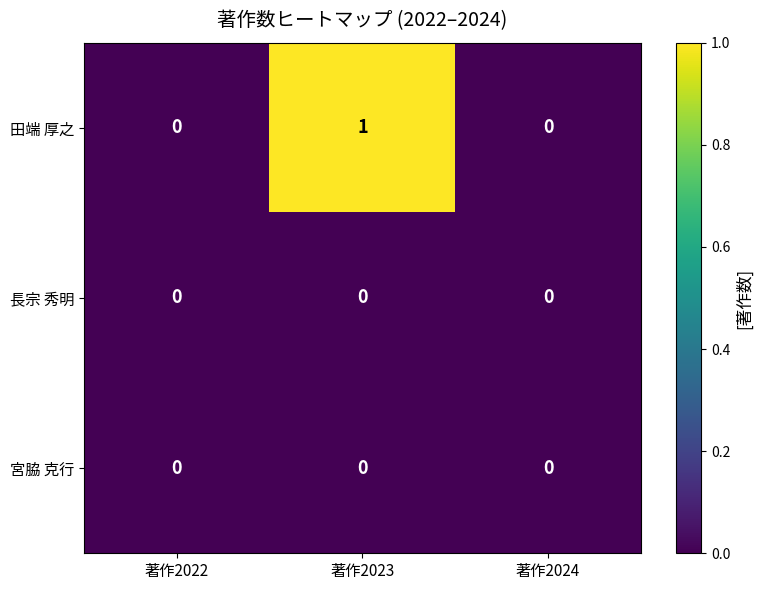

Which series has the largest total across all categories?

田端 厚之